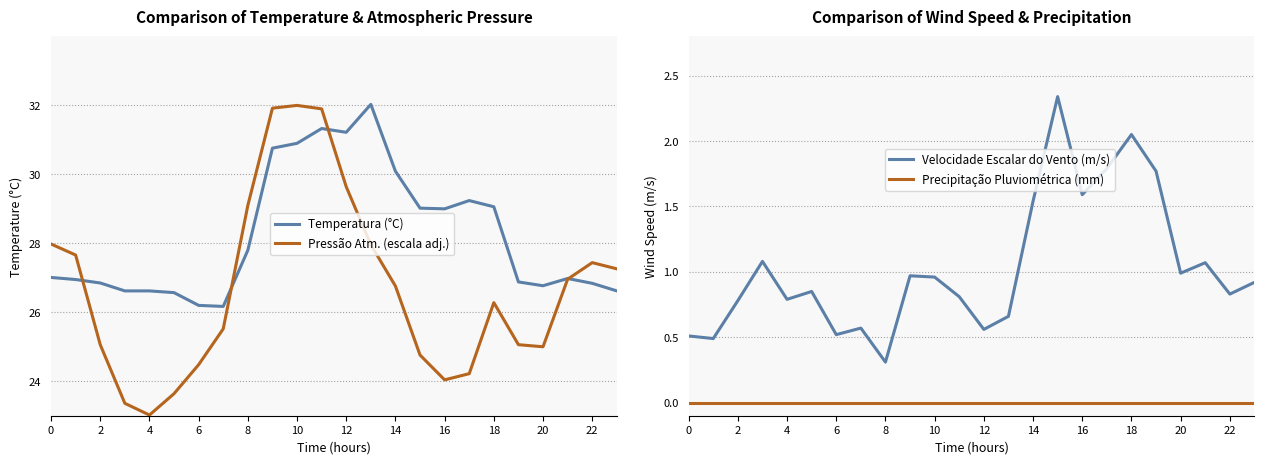

True or false: Pressão Atm. (escala adj.) has a value of 40.8 at 14.

False